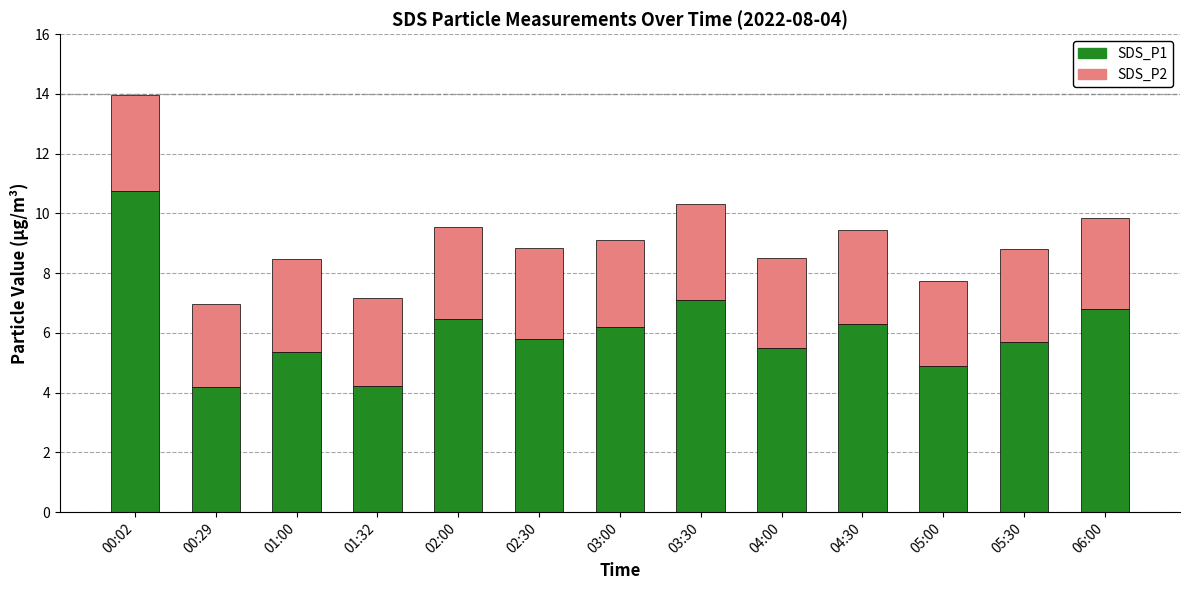

What is the average value of the SDS_P1 series?

6.1